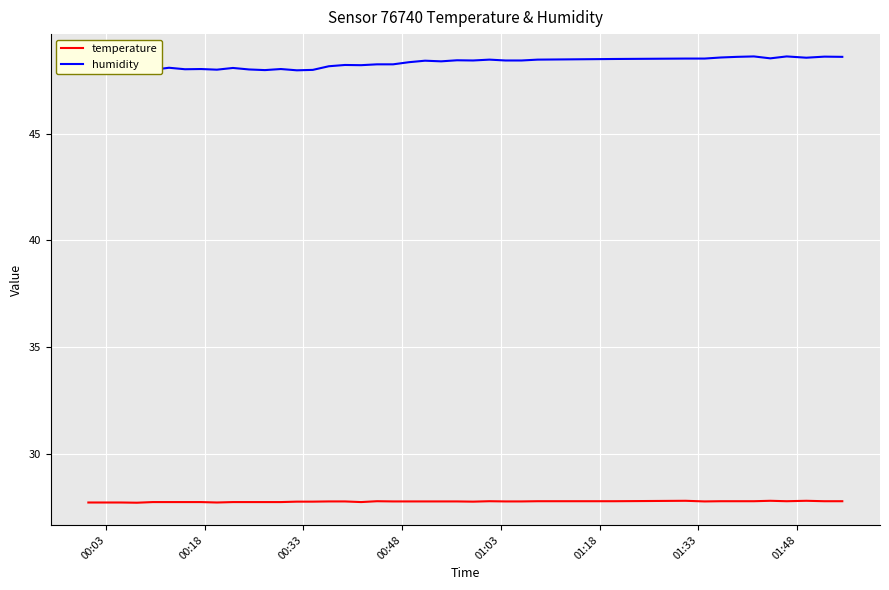

Which series has the largest total across all categories?

humidity